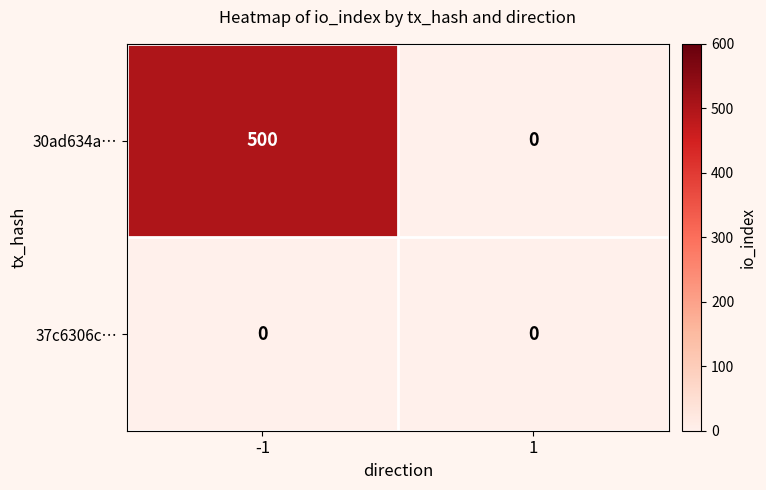

The 30ad634a… series shows 0 at 1. True or false?

True